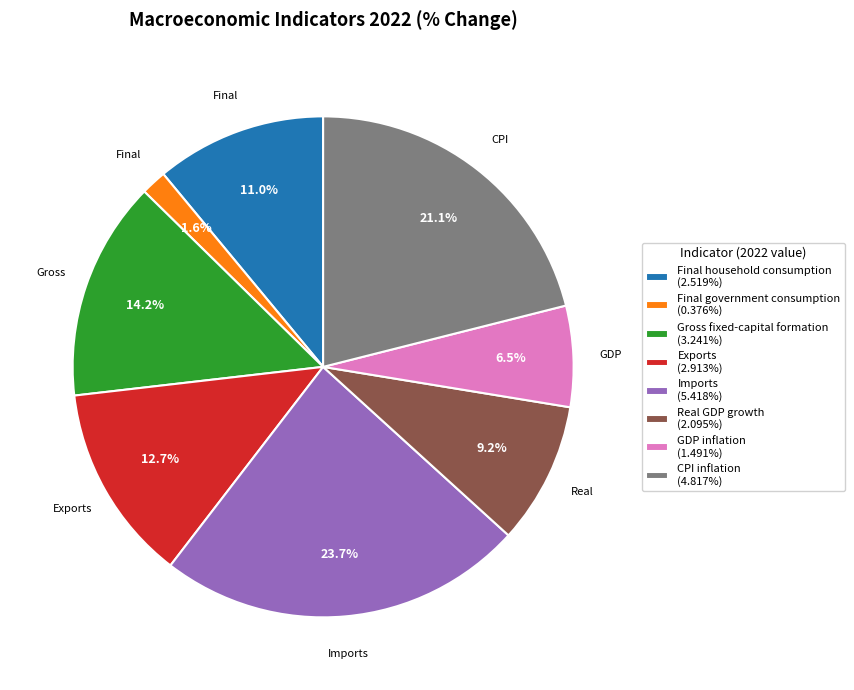

How many slices are in this pie chart?

8